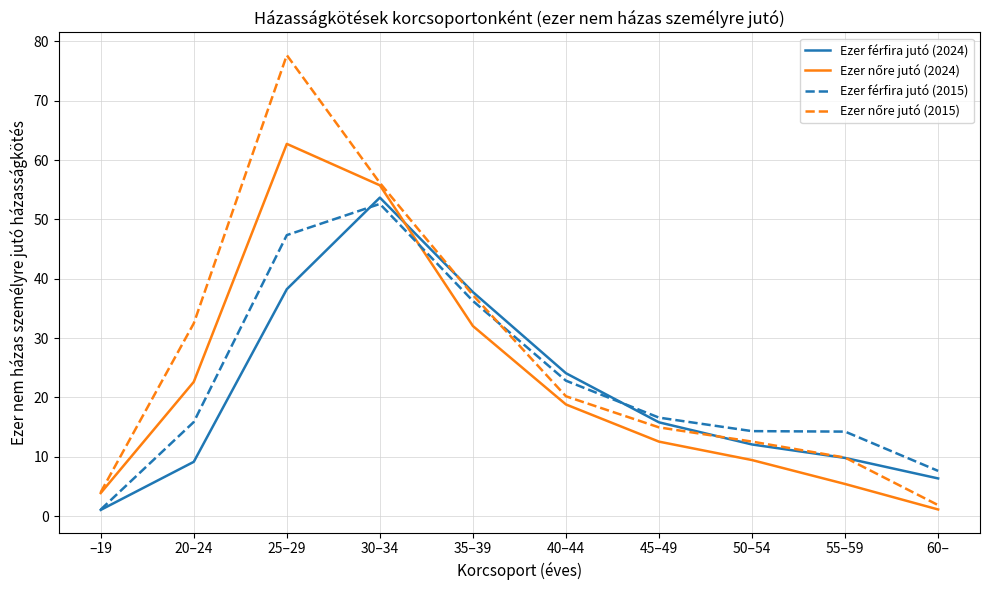

What is the spread (max minus min) of values at 20–24?

23.3